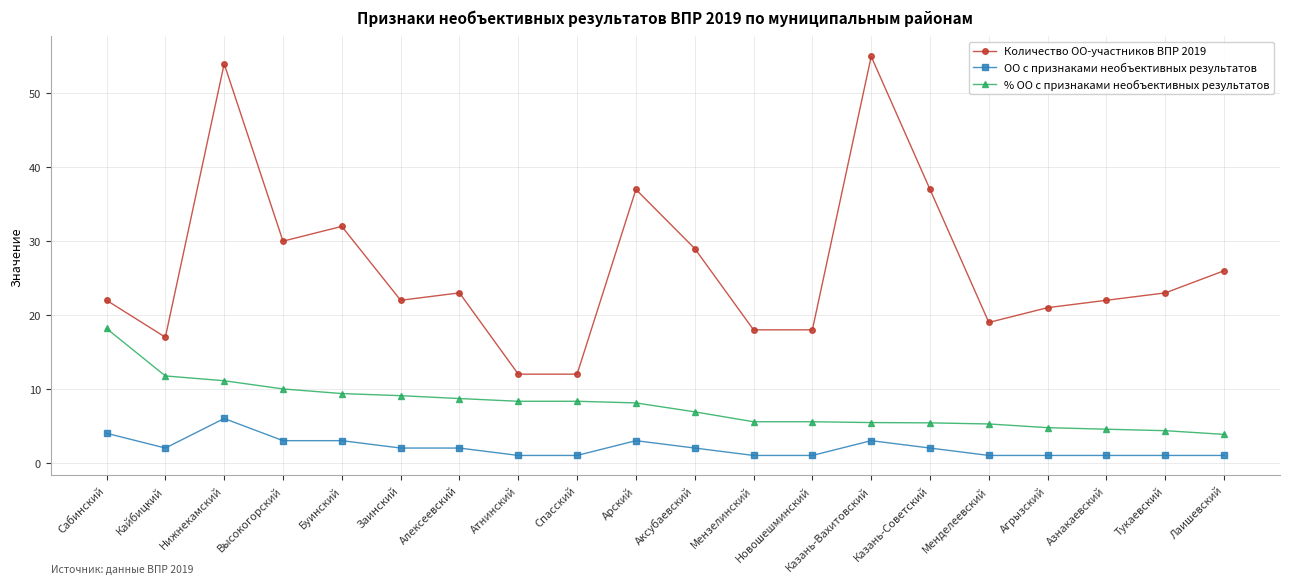

What is the label of the 6th point from the right?

Казань-Советский